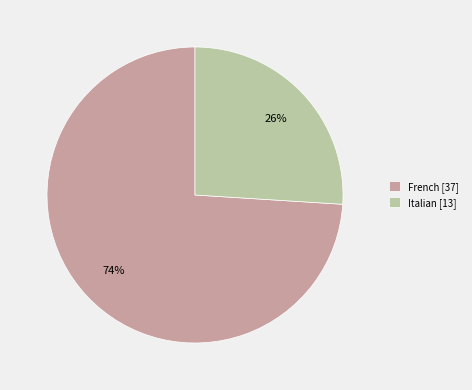

Does French account for over 50% of the chart?

Yes